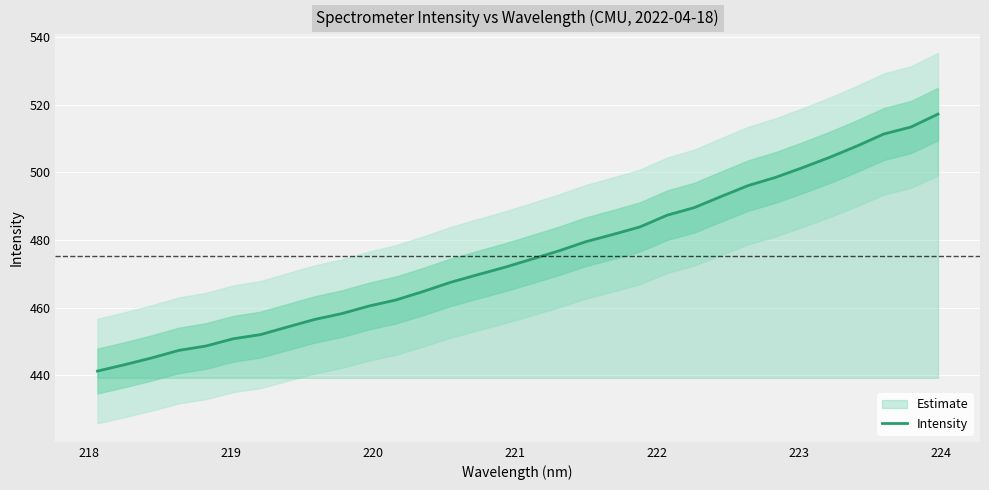

How many data points are less than 474?

16